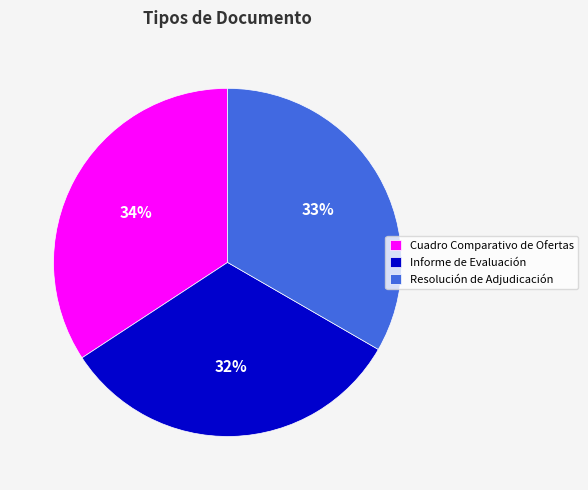

The Cuadro Comparativo de Ofertas slice represents 43% of the pie. True or false?

False